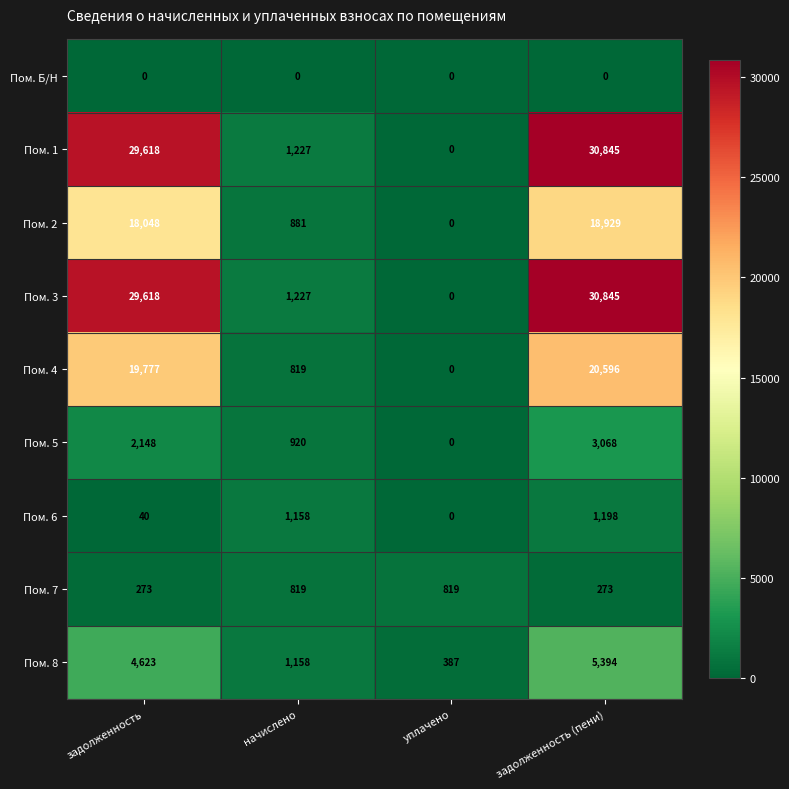

Read the Пом. 4 value at задолженность (пени), to the nearest 100.

20600